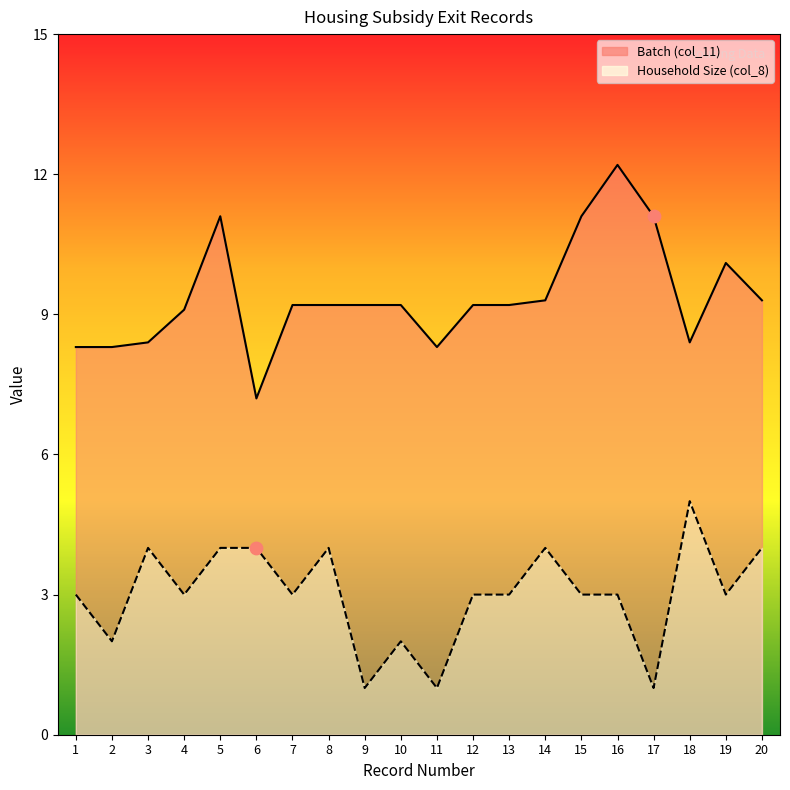

Which series contains the highest Y value?

Batch (col_11)